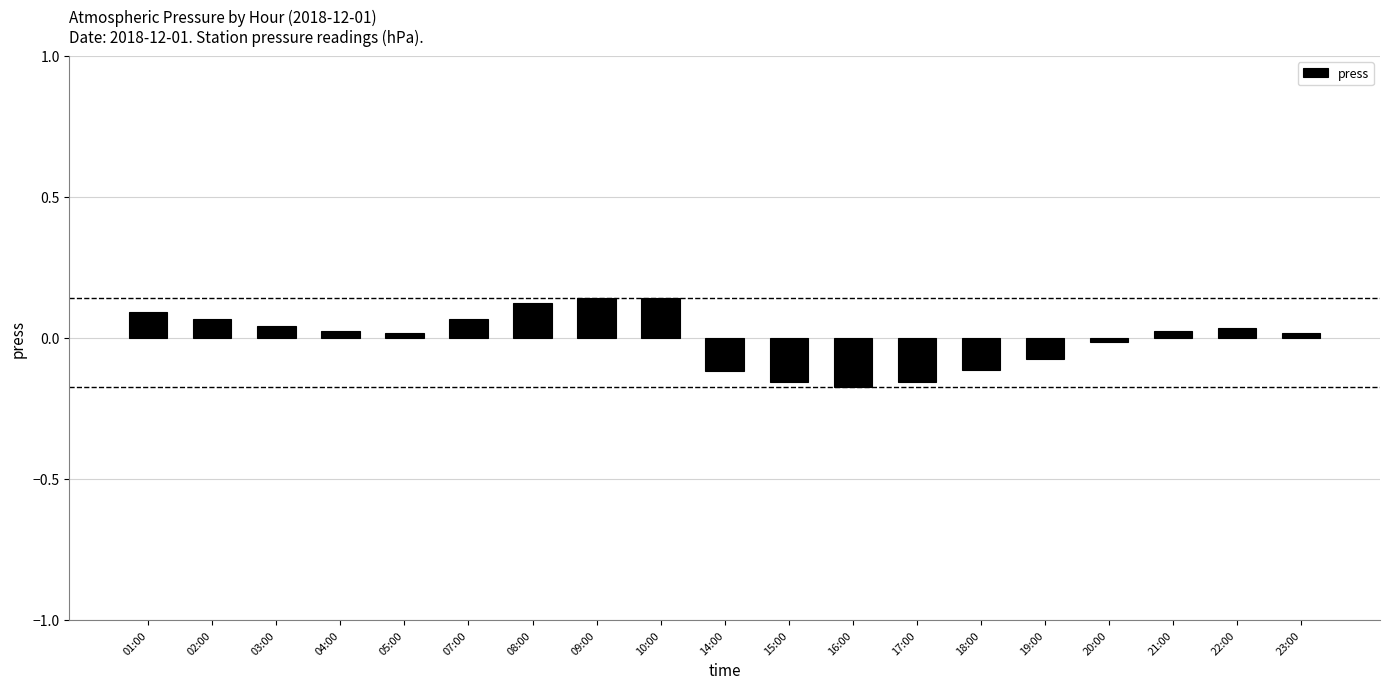

What is the label of the 3rd bar from the right?

21:00